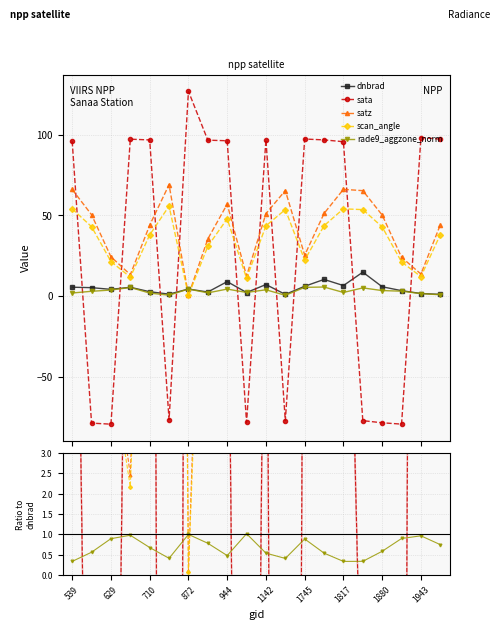

At 15, list the series in order from smallest to largest.

sata, rade9_aggzone_norm, scan_angle, satz, dnbrad